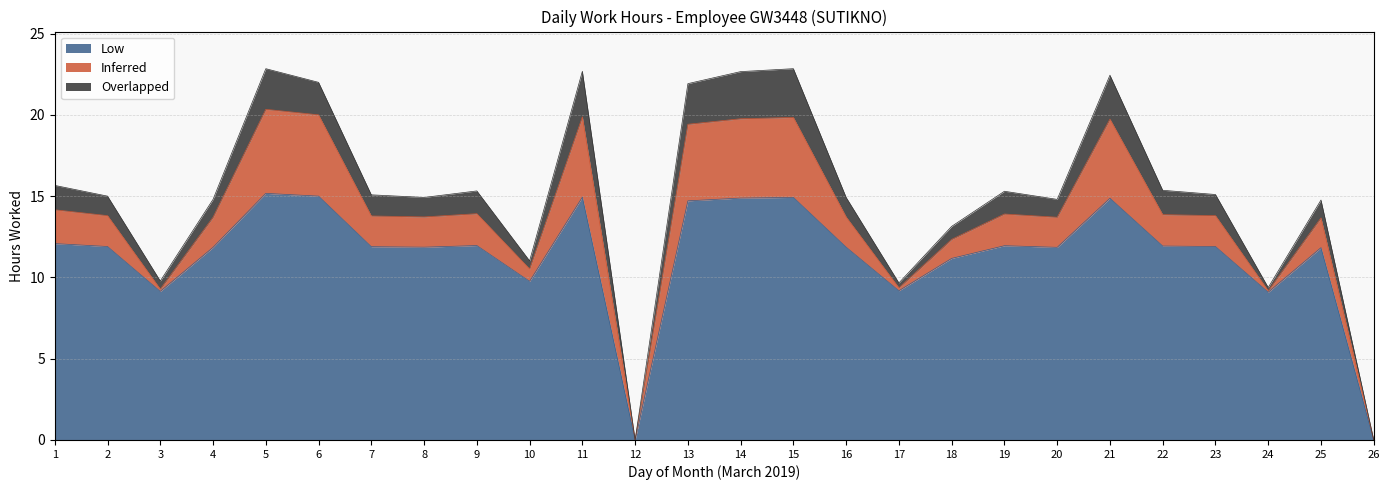

At which category does Low reach its first local peak?

5